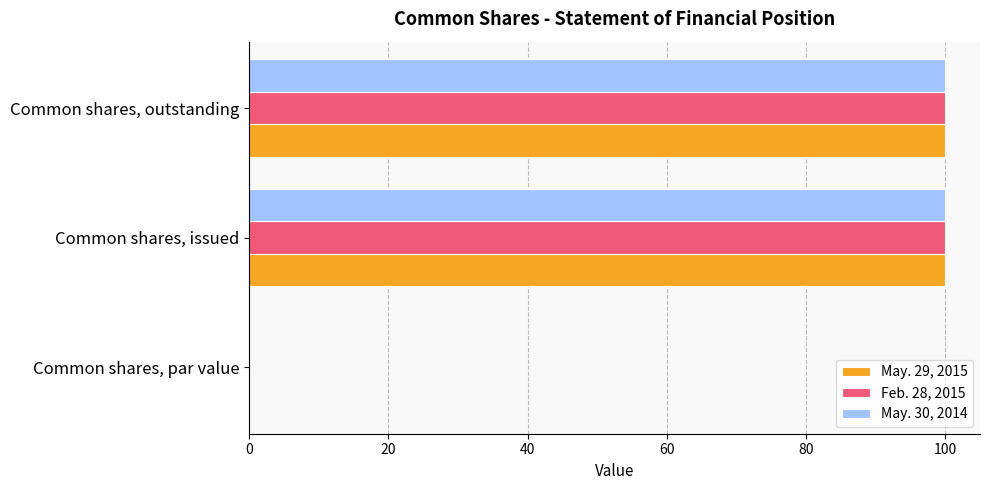

What are all the series names shown in the legend?

May. 29, 2015, Feb. 28, 2015, May. 30, 2014